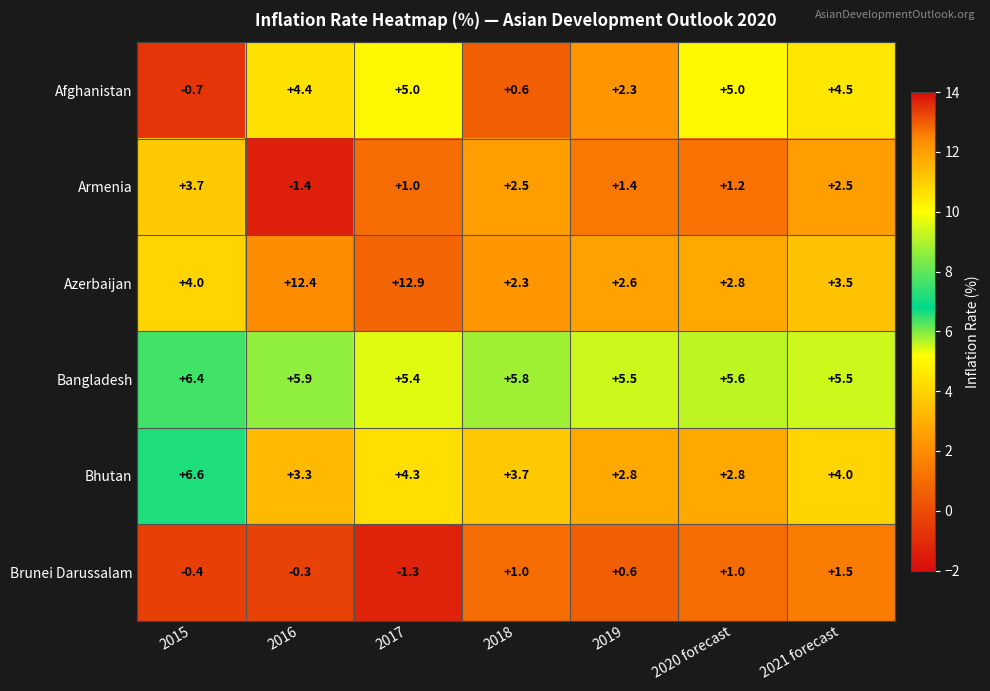

List the series in order of their peak value, lowest first.

Brunei Darussalam, Armenia, Afghanistan, Bangladesh, Bhutan, Azerbaijan